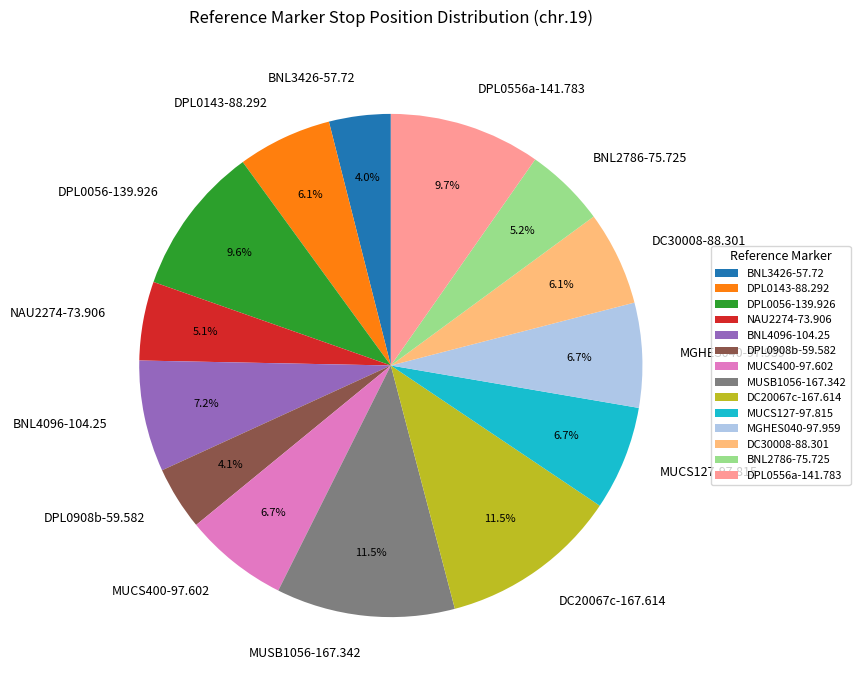

Is there any slice that represents more than half of the pie?

No